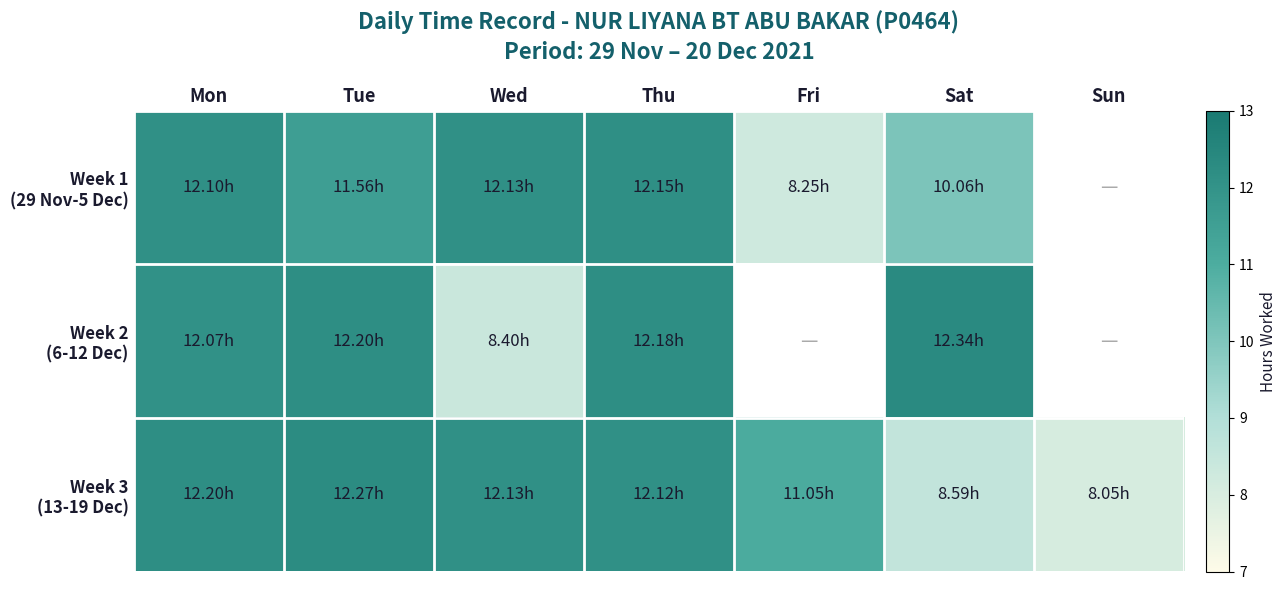

What is the highest value of the Week 2 (6-12 Dec) series?

12.3